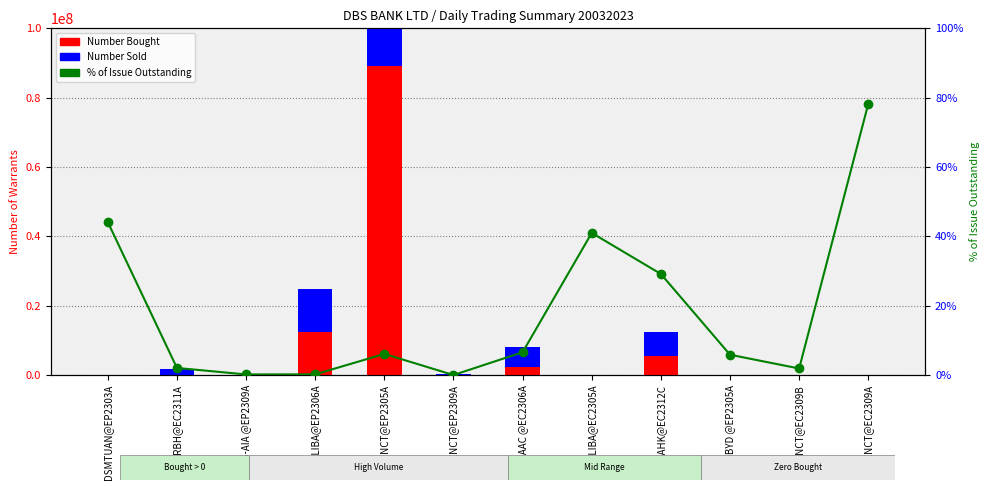

Reading left to right, transcribe all the data shown in this chart.

Number Bought: DSMTUAN@EP2303A=0.0	DS-CRBH@EC2311A=150000.0	DS-AIA @EP2309A=10000.0	DSALIBA@EP2306A=12445000.0	DSTENCT@EP2305A=89030000.0	DSTENCT@EP2309A=90000.0	DS-AAC @EC2306A=2440000.0	DSALIBA@EC2305A=0.0	DSTRAHK@EC2312C=5550000.0	DS-BYD @EP2305A=0.0	DSTENCT@EC2309B=0.0	DSTENCT@EC2309A=0.0
Number Sold: DSMTUAN@EP2303A=0.0	DS-CRBH@EC2311A=1470000.0	DS-AIA @EP2309A=100000.0	DSALIBA@EP2306A=12235000.0	DSTENCT@EP2305A=87860000.0	DSTENCT@EP2309A=90000.0	DS-AAC @EC2306A=5550000.0	DSALIBA@EC2305A=0.0	DSTRAHK@EC2312C=6745000.0	DS-BYD @EP2305A=50000.0	DSTENCT@EC2309B=100000.0	DSTENCT@EC2309A=0.0
% Outstanding: DSMTUAN@EP2303A=0.4	DS-CRBH@EC2311A=0.0	DS-AIA @EP2309A=0.0	DSALIBA@EP2306A=0.0	DSTENCT@EP2305A=0.1	DSTENCT@EP2309A=0.0	DS-AAC @EC2306A=0.1	DSALIBA@EC2305A=0.4	DSTRAHK@EC2312C=0.3	DS-BYD @EP2305A=0.1	DSTENCT@EC2309B=0.0	DSTENCT@EC2309A=0.8